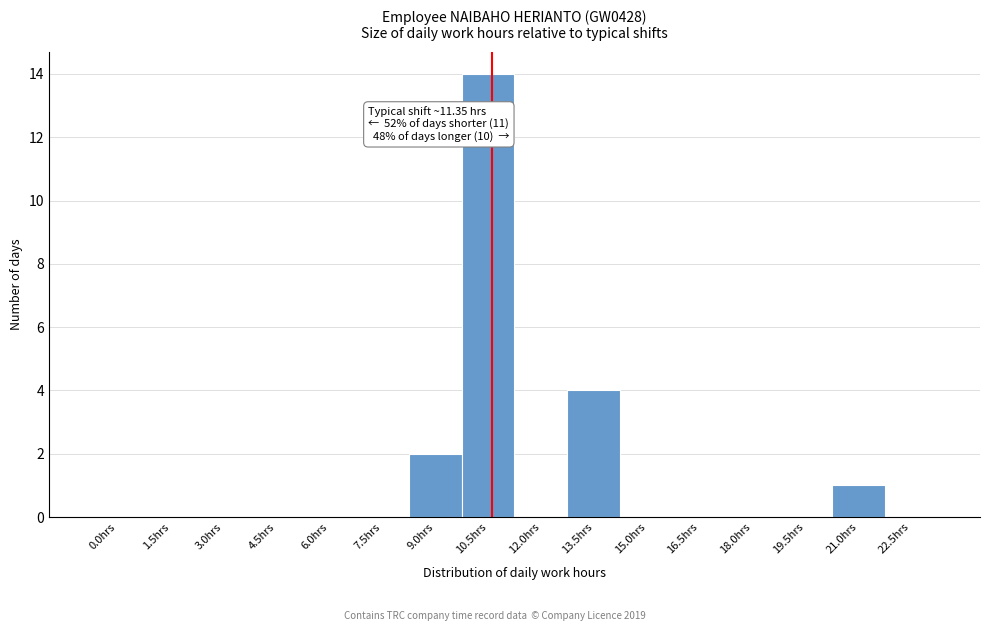

Reading right to left, transcribe all the data shown in this chart.

22.5hrs=0	21.0hrs=1	19.5hrs=0	18.0hrs=0	16.5hrs=0	15.0hrs=0	13.5hrs=4	12.0hrs=0	10.5hrs=14	9.0hrs=2	7.5hrs=0	6.0hrs=0	4.5hrs=0	3.0hrs=0	1.5hrs=0	0.0hrs=0